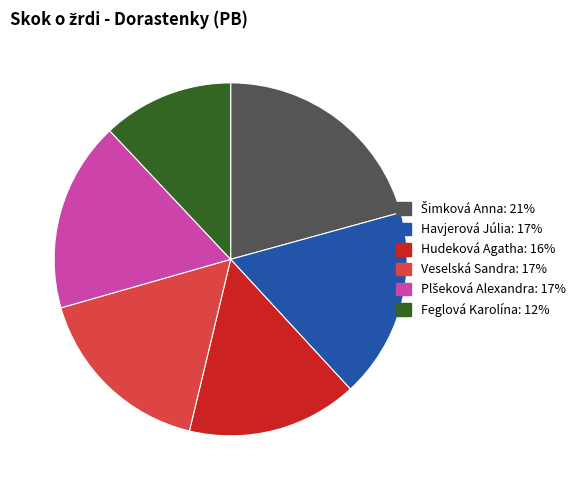

Which slice is the smallest?

Feglová Karolína